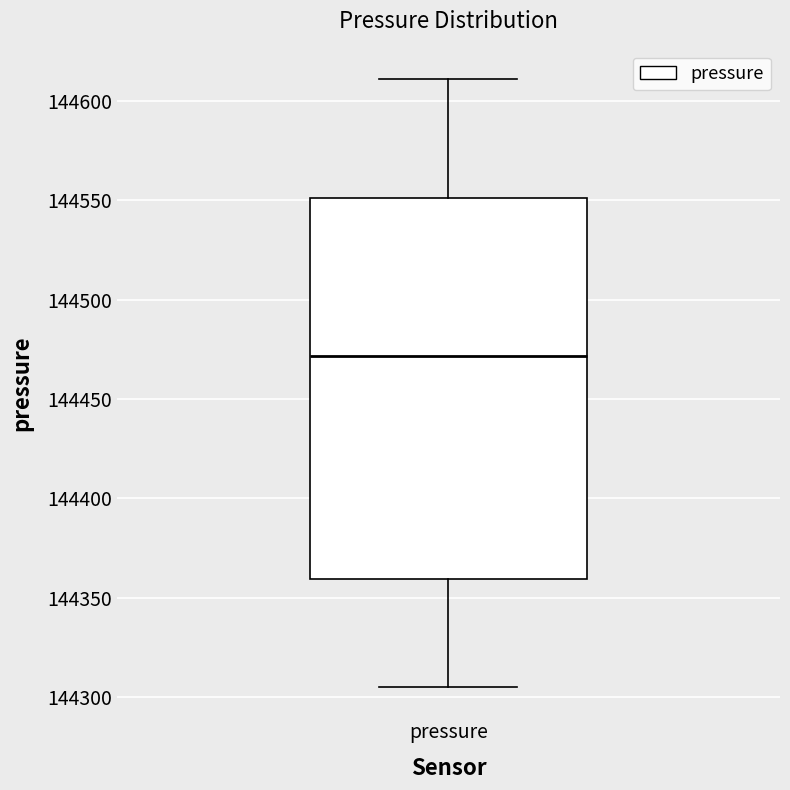

Read this box plot against the y-axis: the position of the median line, the range covered by the box, and the ends of both whiskers. The values are not printed on the chart, so give them approximately, as read against the axis.

median 144470, box 144360 to 144550, whiskers 144305 to 144610